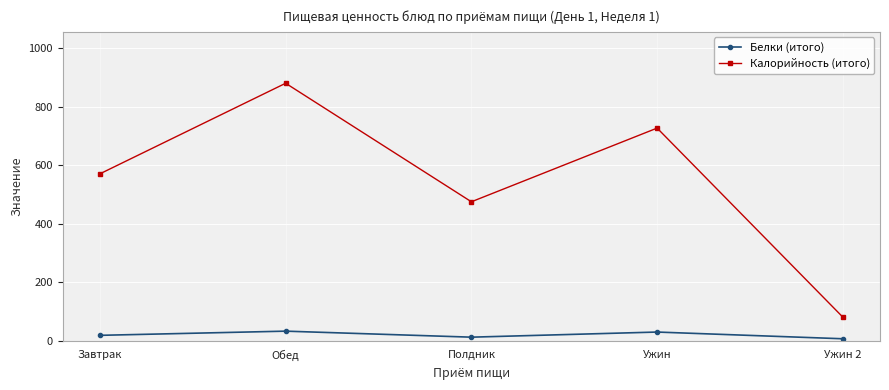

Does the chart display data point markers on the line(s)?

Yes